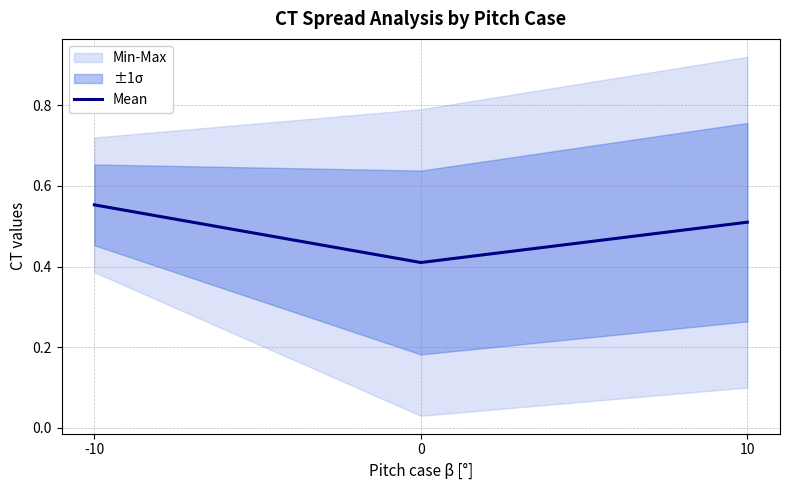

What is the minimum value shown in the chart?

0.4